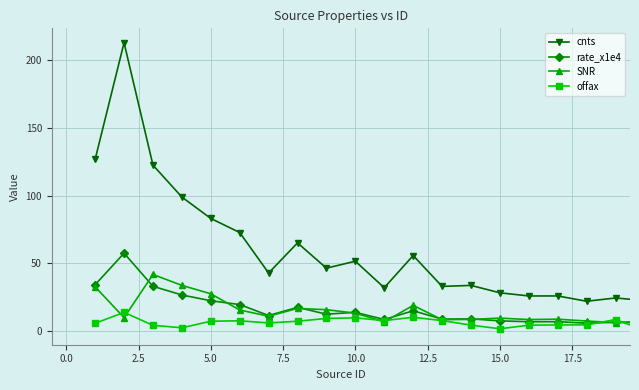

What is the lowest value of the cnts series?

22.1